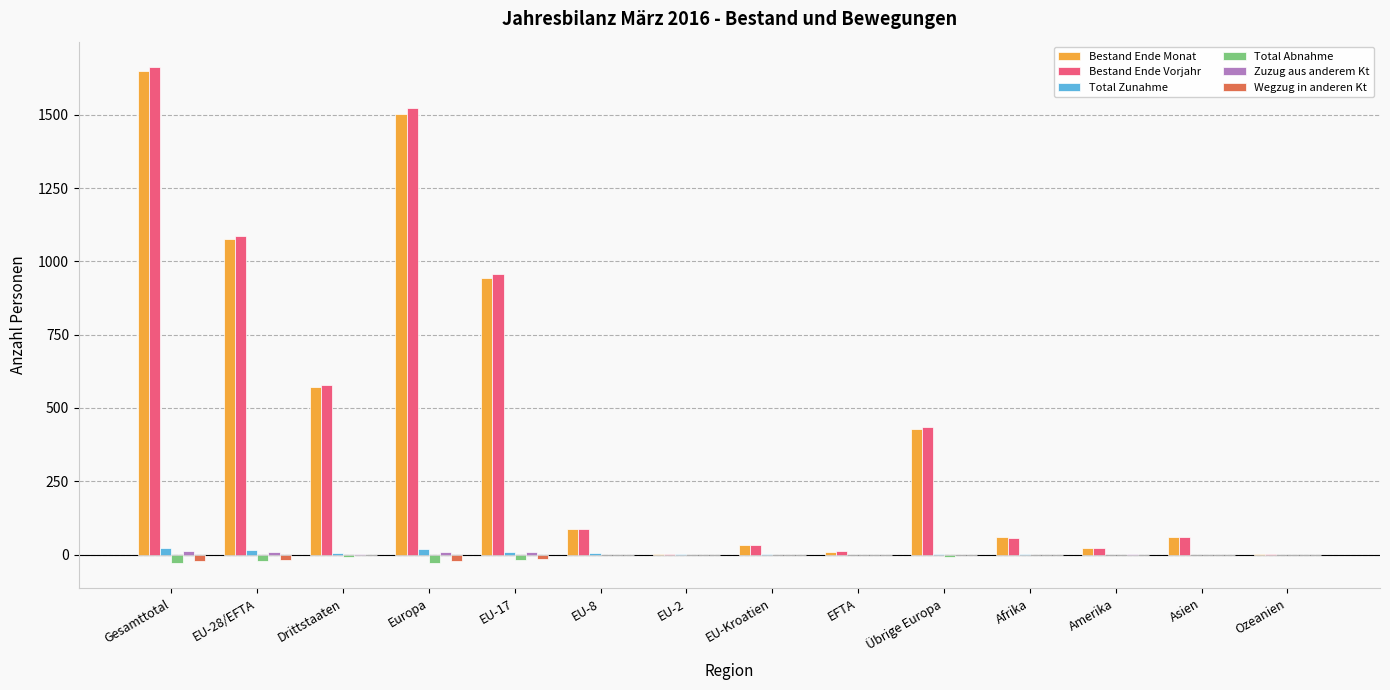

What is the sum of all Total Zunahme values?

89